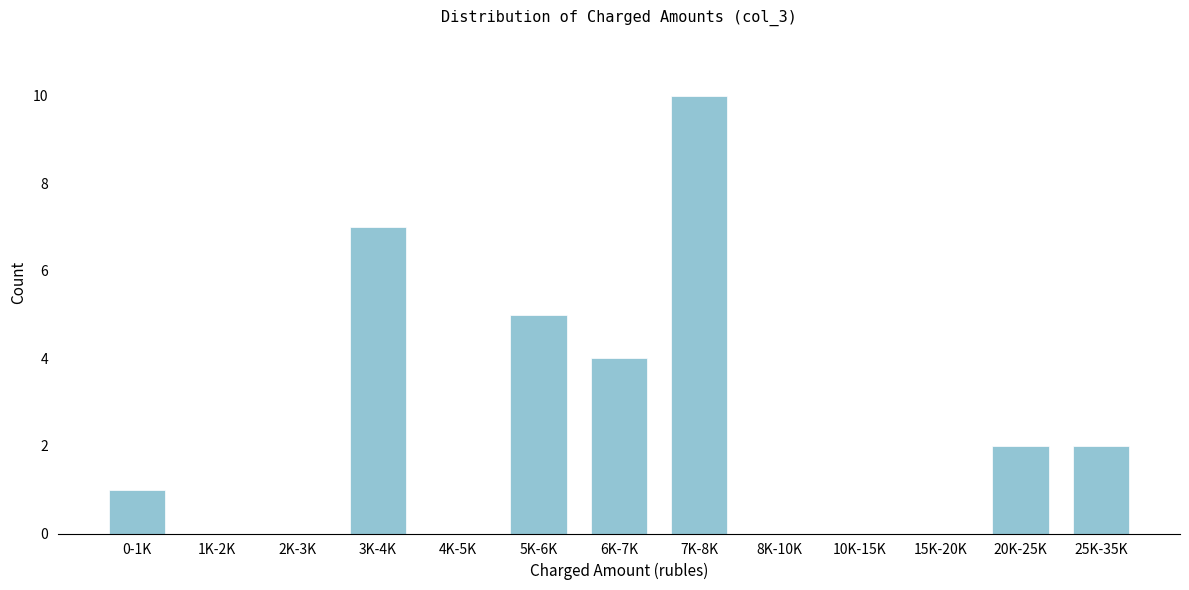

Reading left to right, list all the values displayed in this chart.

0-1K=1	1K-2K=0	2K-3K=0	3K-4K=7	4K-5K=0	5K-6K=5	6K-7K=4	7K-8K=10	8K-10K=0	10K-15K=0	15K-20K=0	20K-25K=2	25K-35K=2